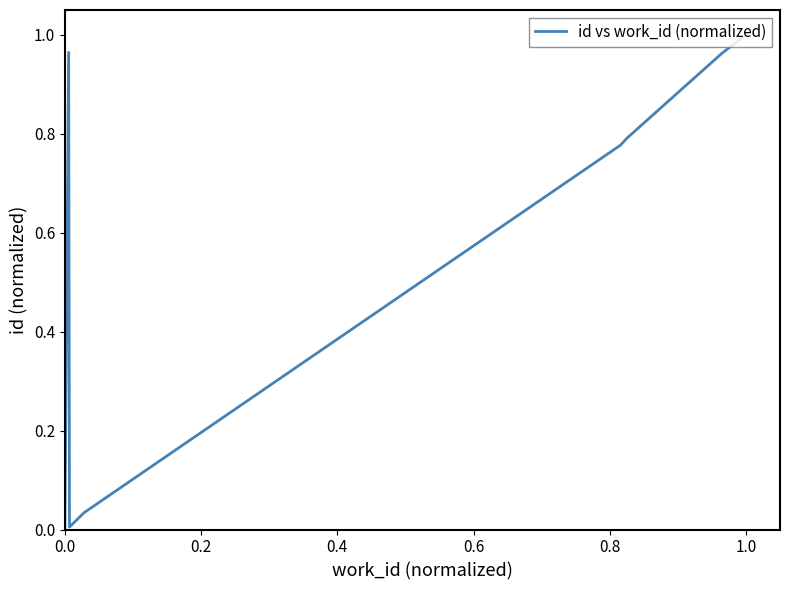

The value at 1.2 is 0.3. True or false?

False